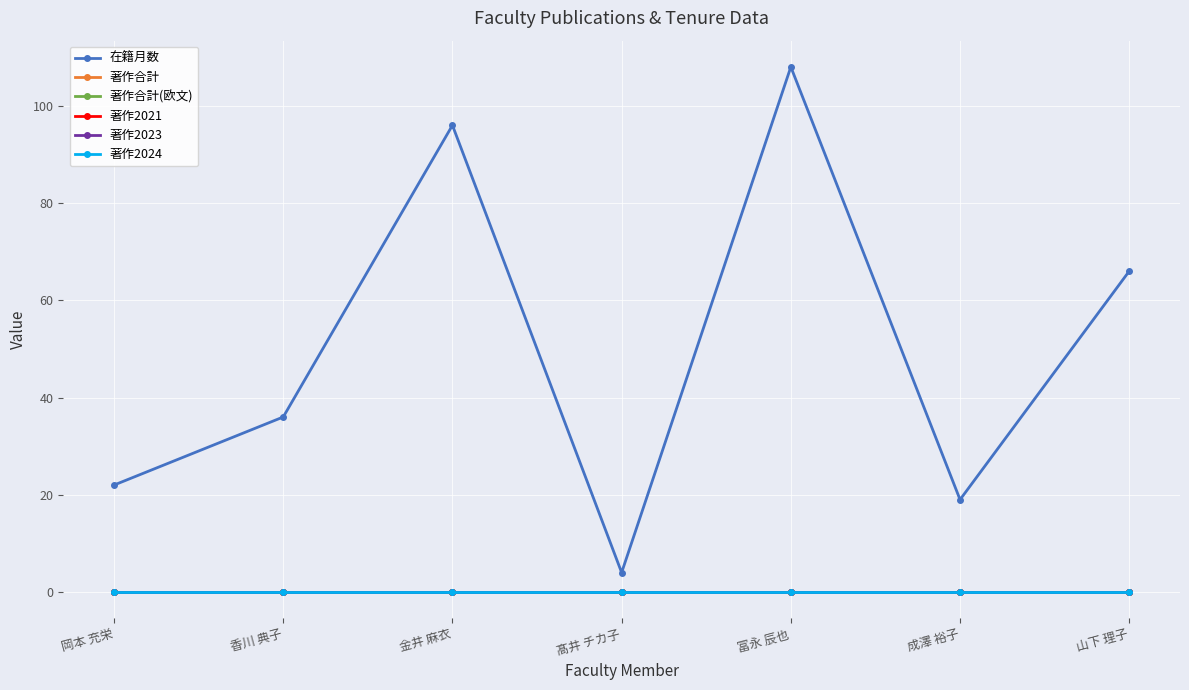

Does the chart display data point markers on the line(s)?

Yes